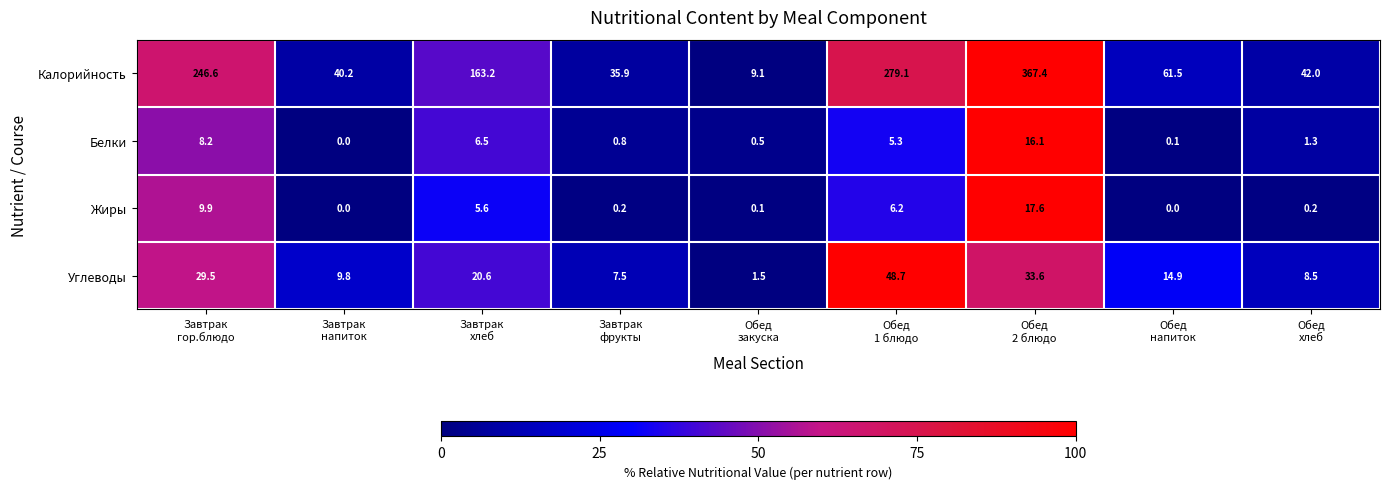

Count the number of categories in the chart.

9